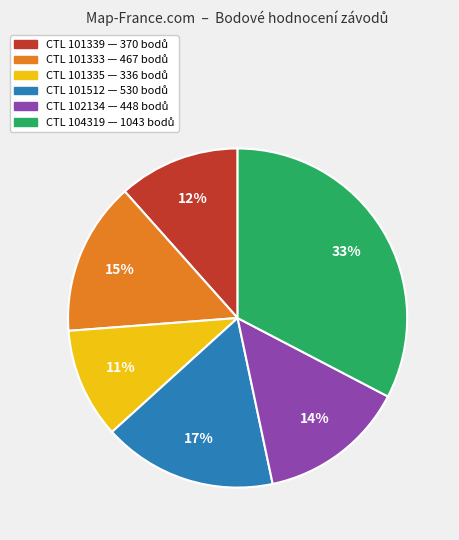

To the nearest percent, what is the average slice percentage?

17%